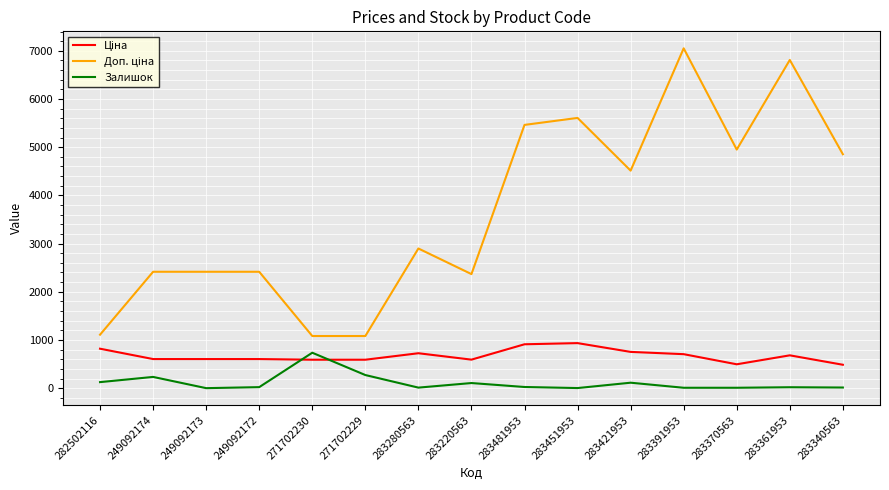

What is the total value across all series at 249092173?

3018.6